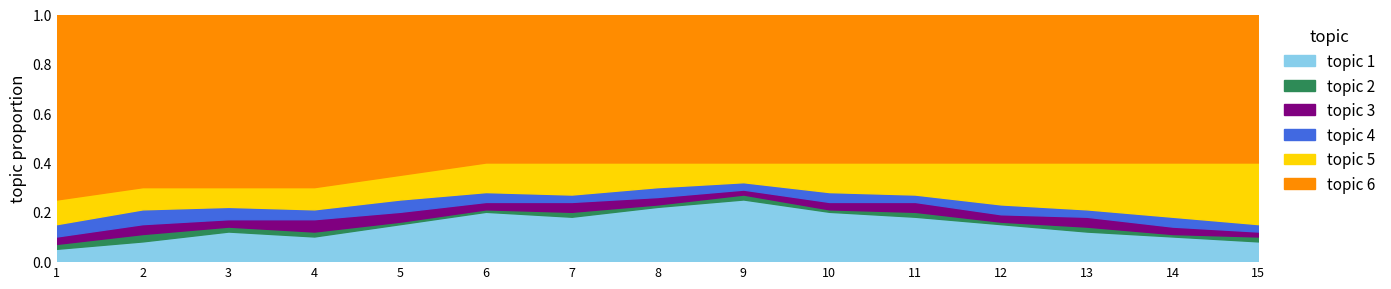

In topic 4, how many points are higher than both neighbors (excluding endpoints)?

6